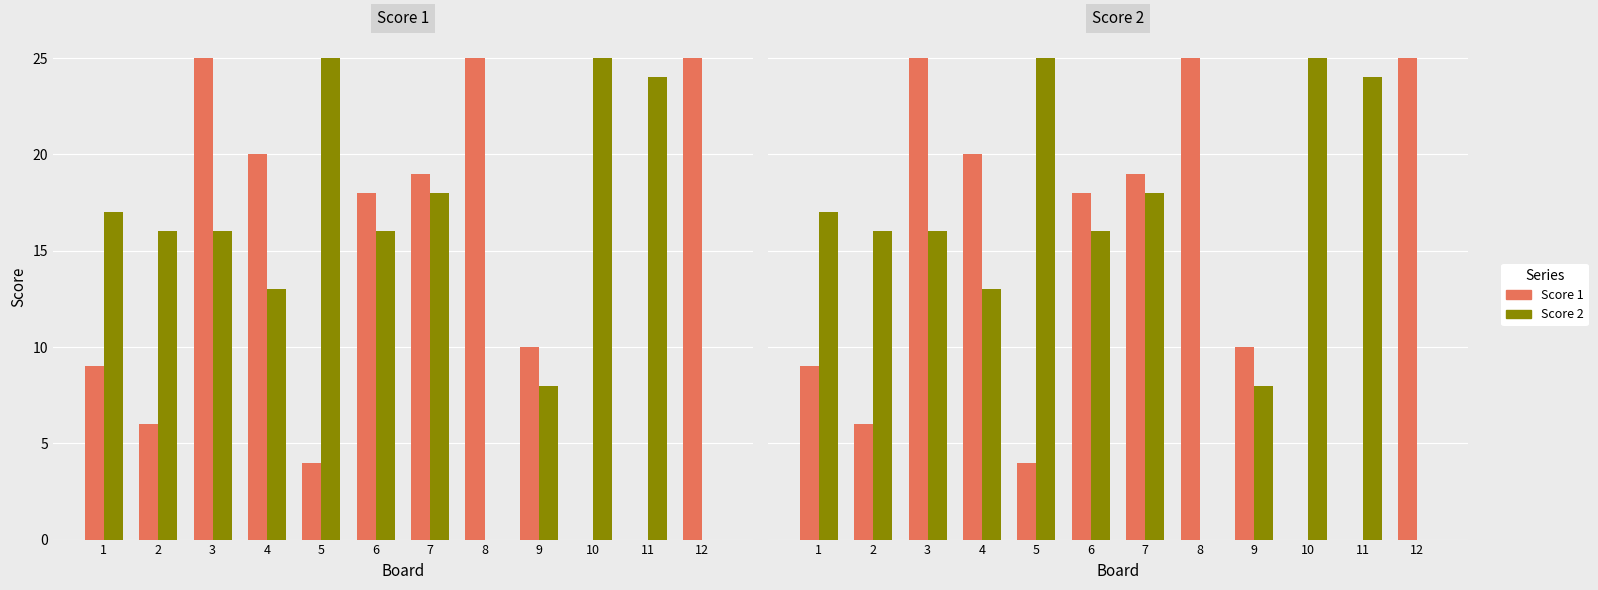

True or false: Score 1 has a value of 11 at 12.

False